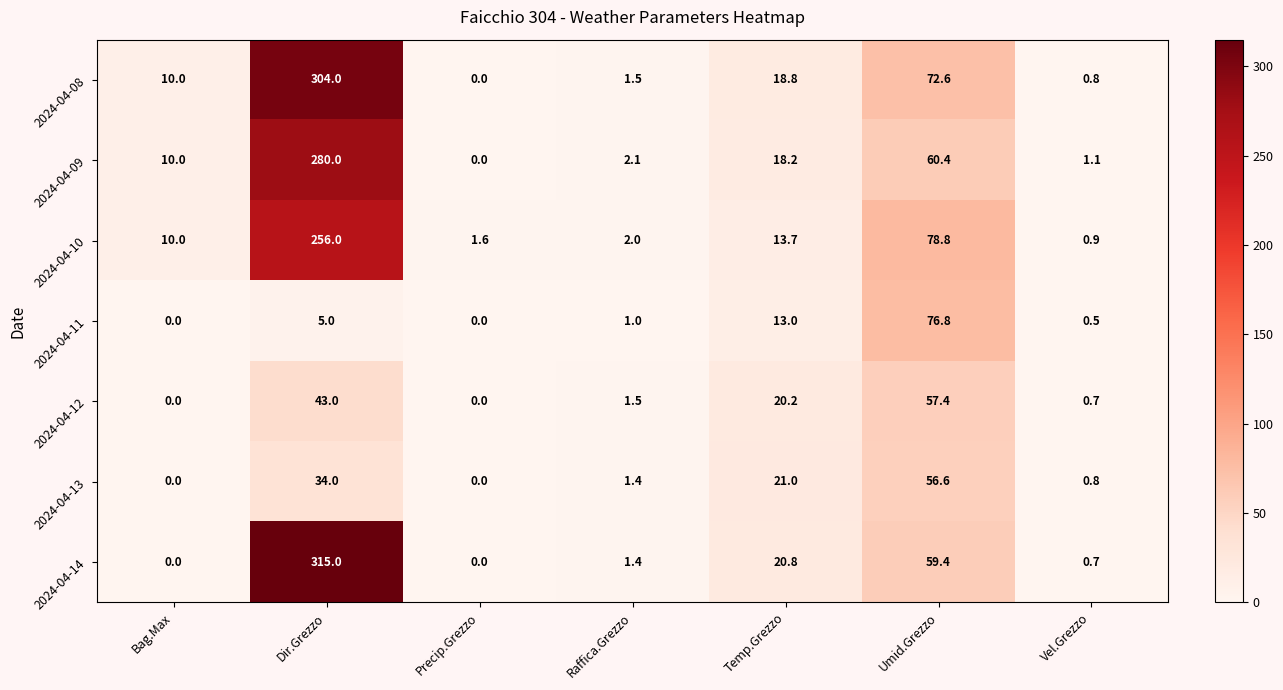

Which category has the highest value in the 2024-04-10 series?

Dir.Grezzo